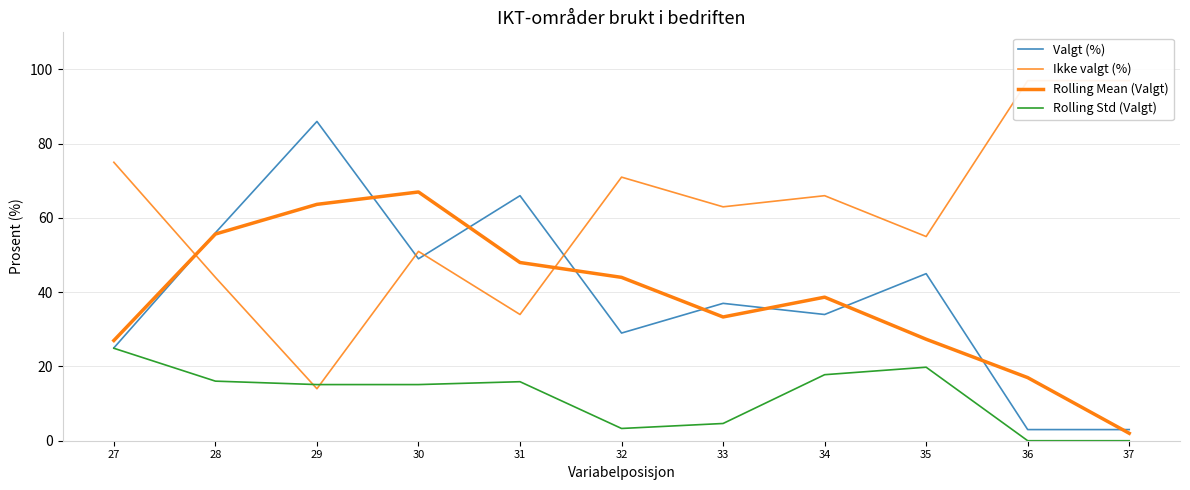

True or false: Rolling Std (Valgt) and Rolling Mean (Valgt) cross at least once.

False